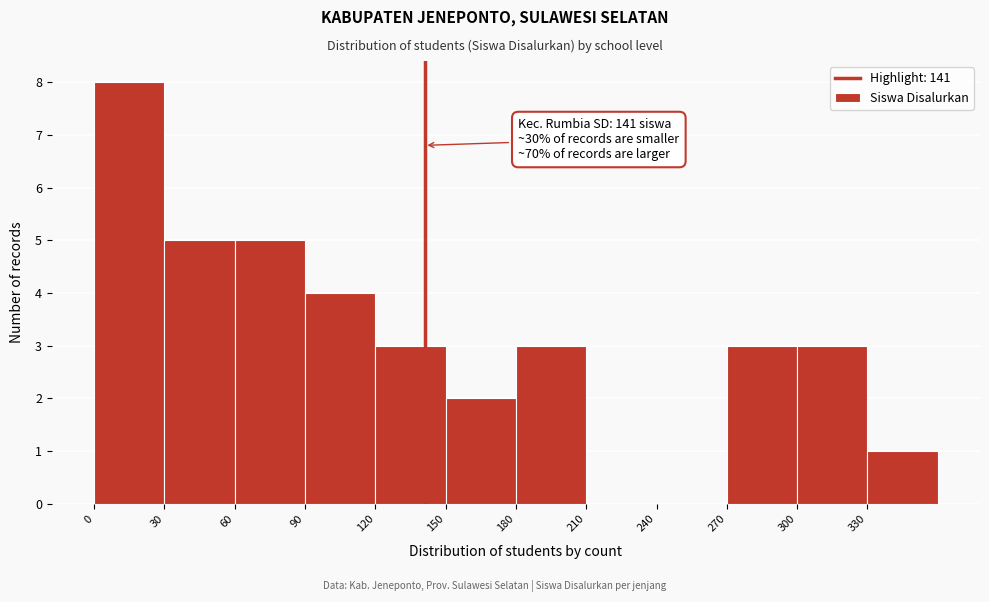

Over which range of the x-axis is the bar tallest?

0 to 30